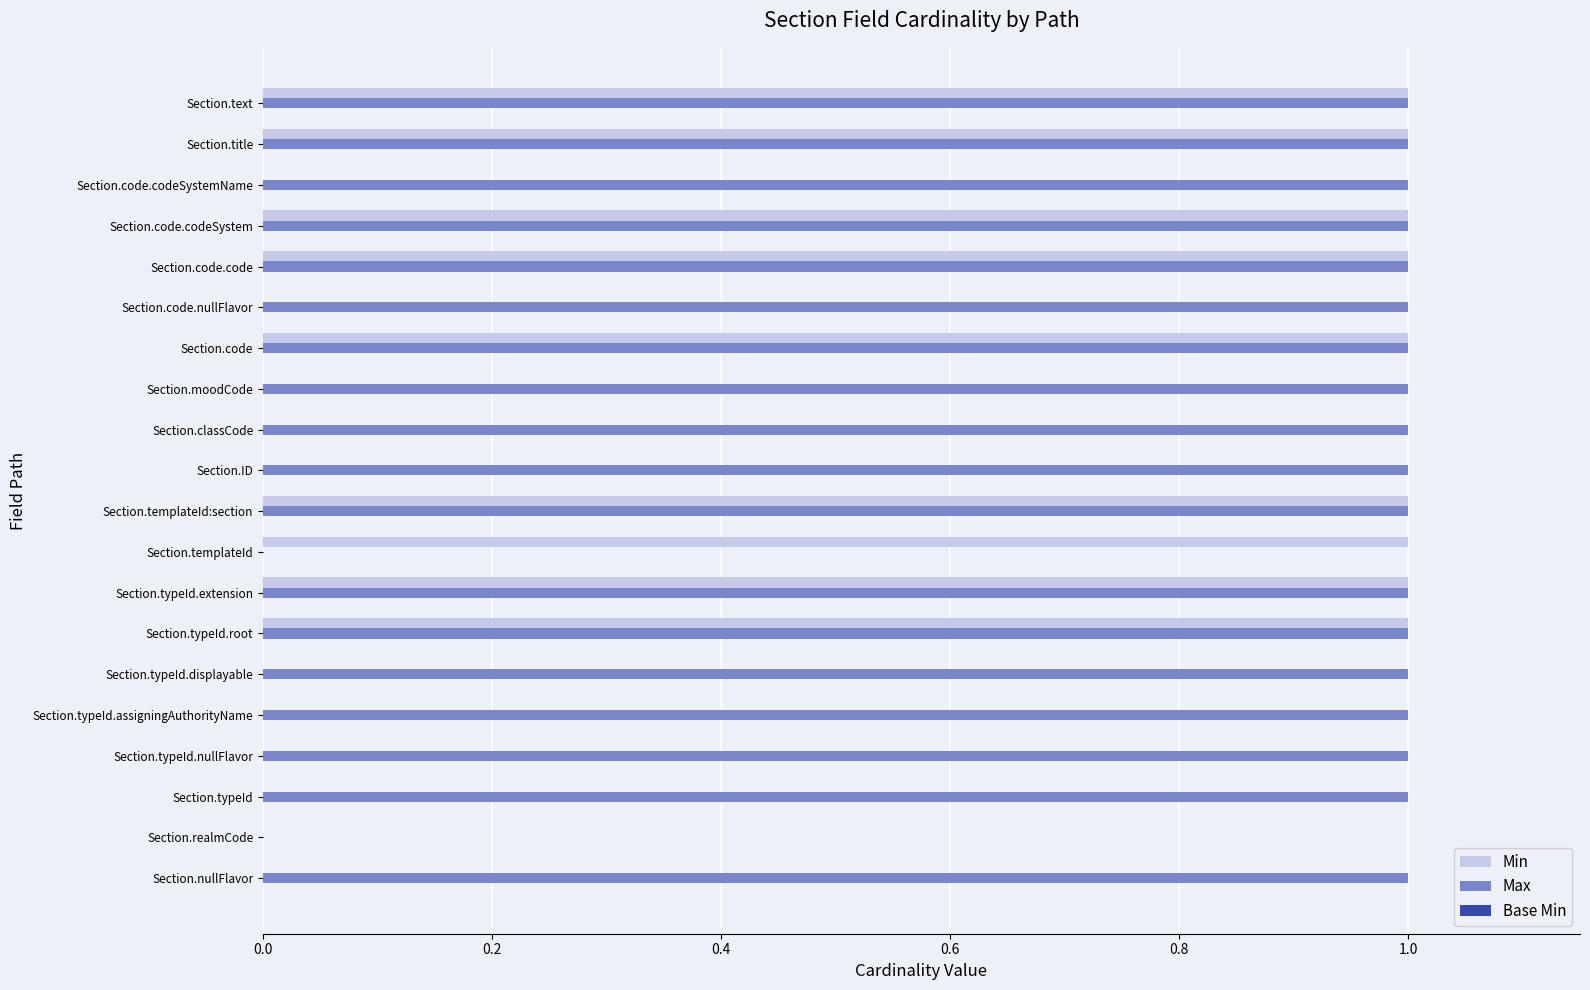

Is the value of Min at Section.realmCode greater than the value of Max at Section.typeId.extension?

No